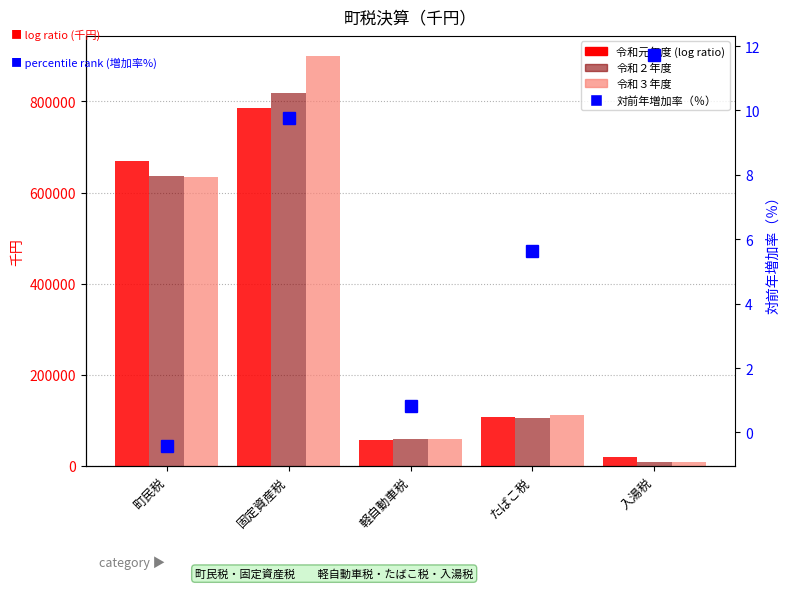

Reading right to left, extract all data points from this chart.

令和元年度: 20148.0	108267.0	55733.0	785209.0	668955.0
令和２年度: 8248.0	105574.0	58765.0	818894.0	636742.0
令和３年度: 9214.0	111541.0	59243.0	898843.0	633975.0
対前年増加率（％）: 11.7	5.7	0.8	9.8	-0.4